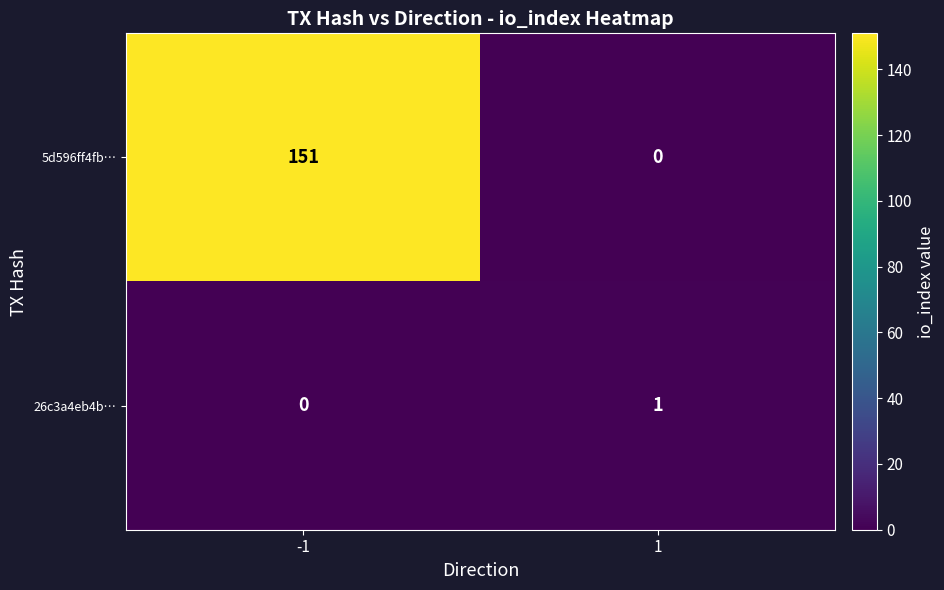

Reading right to left, what are all the values shown in this chart?

5d596ff4fb…: 0	151
26c3a4eb4b…: 1	0